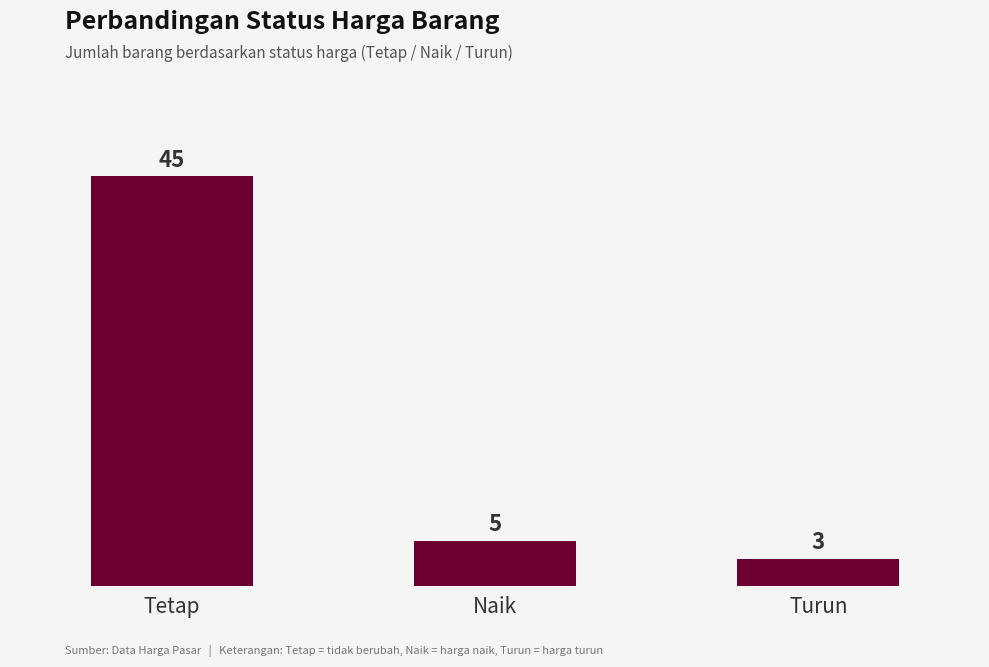

Which category has the lowest value across all series?

Turun